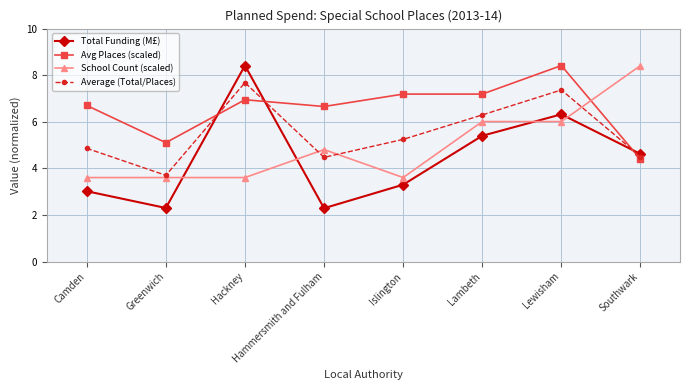

Which series has the widest spread of values?

Total Funding (M£)